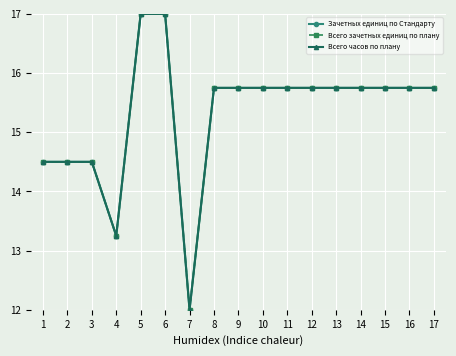

Which series has the largest range (max minus min)?

Зачетных единиц по Стандарту